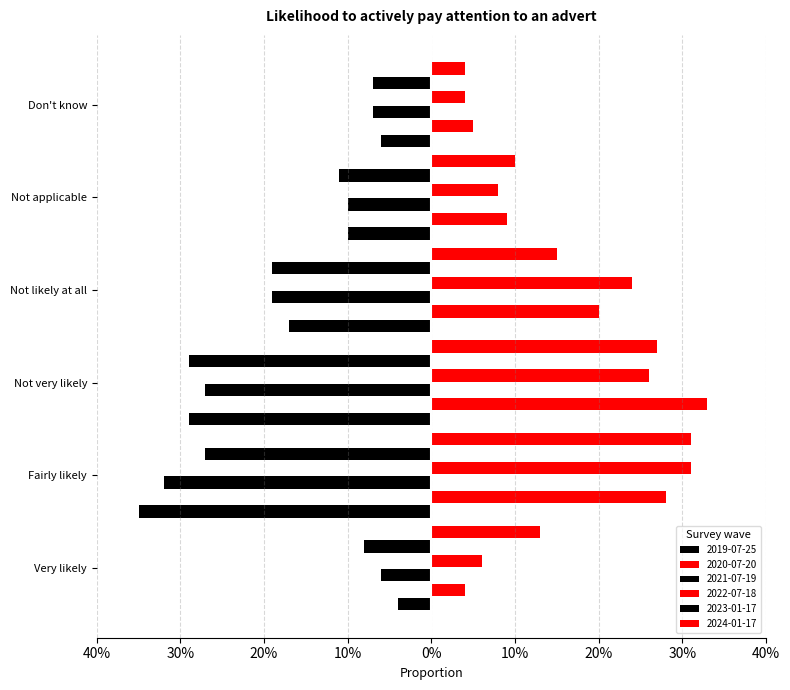

What is the label of the 1st bar from the right?

Don't know